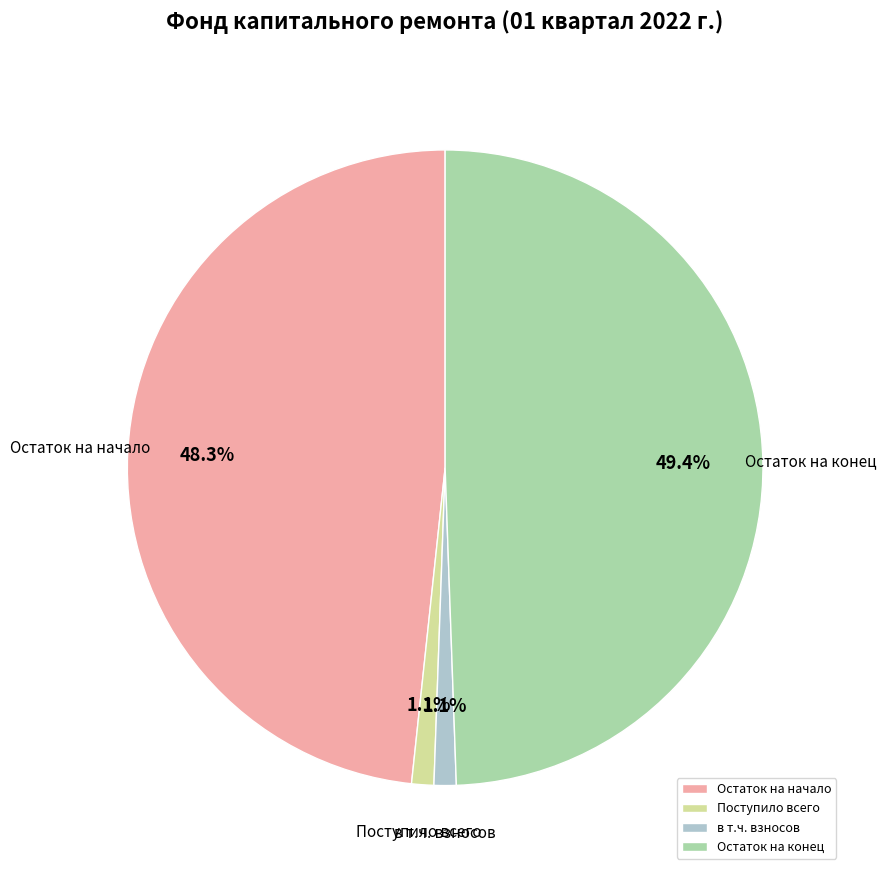

What percentage do Остаток на начало and Поступило всего together represent?

49.4%